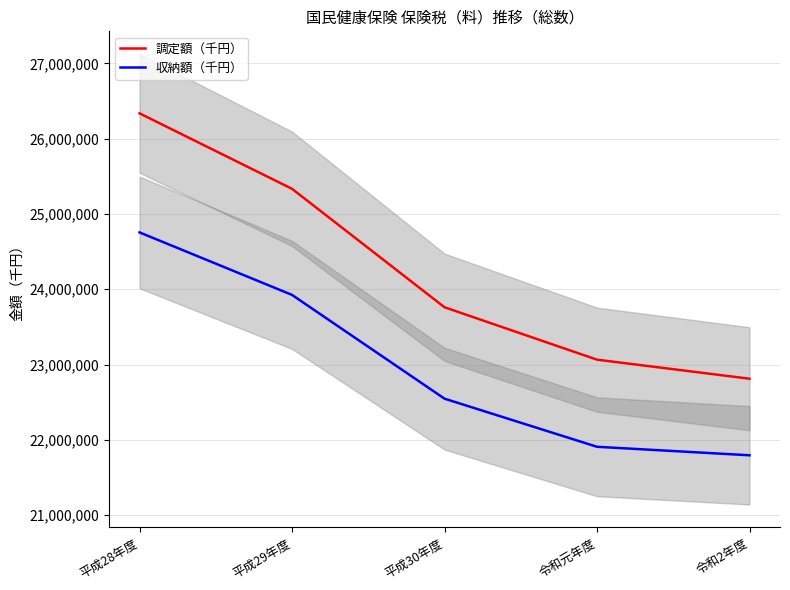

Reading left to right, extract all data points from this chart.

調定額（千円）: 平成28年度=26337768.0	平成29年度=25334773.8	平成30年度=23760825.0	令和元年度=23064405.0	令和2年度=22811265.0
収納額（千円）: 平成28年度=24755571.0	平成29年度=23925088.0	平成30年度=22546270.0	令和元年度=21906763.0	令和2年度=21793902.0